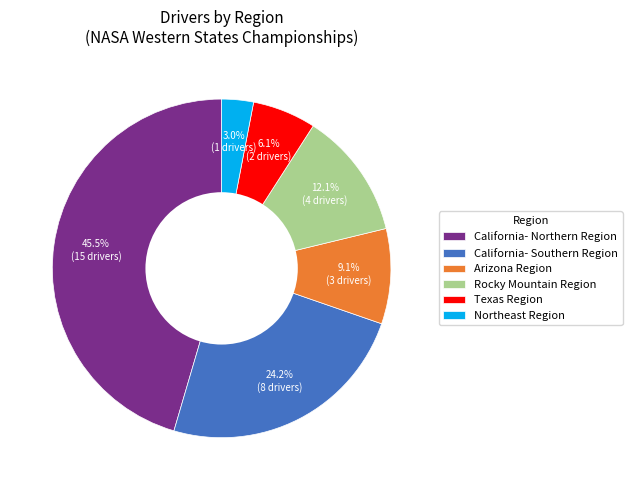

Which has a higher value, Rocky Mountain Region or Texas Region?

Rocky Mountain Region